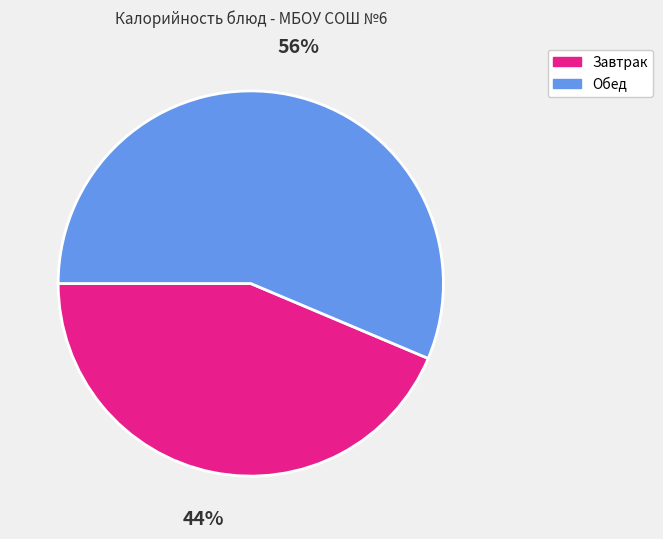

What percentage is the Обед slice, to the nearest percent?

56%